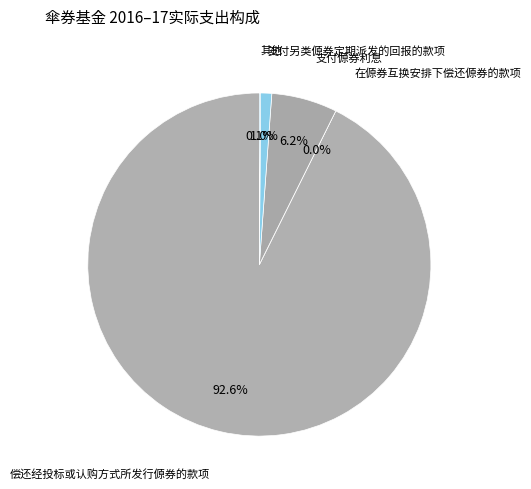

The 100 slice represents 93% of the pie. True or false?

True